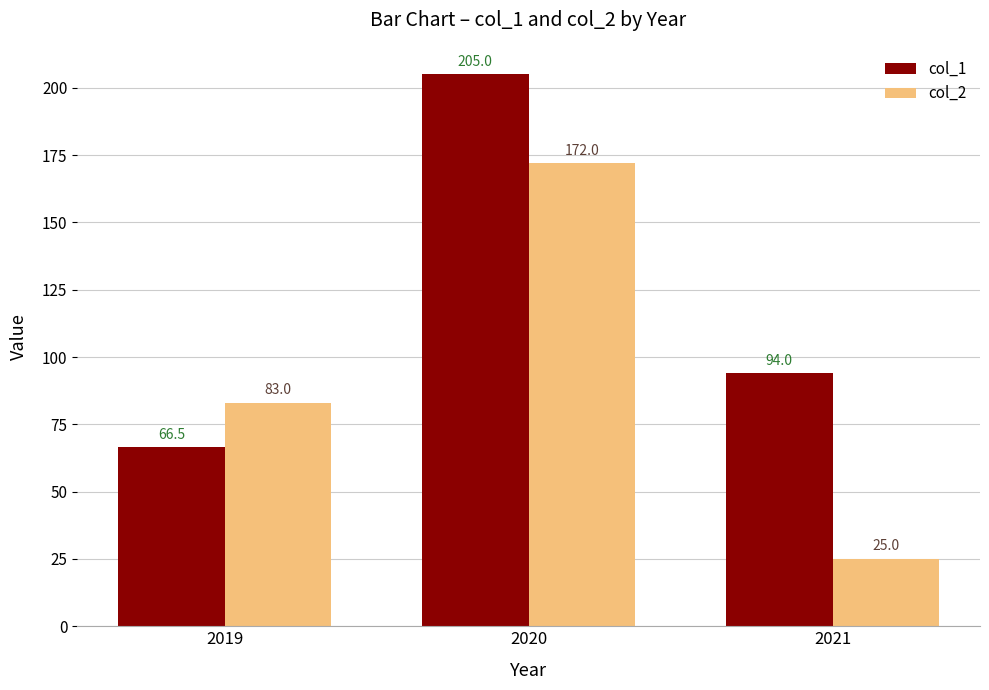

Read the col_2 value at 2021.

25.0